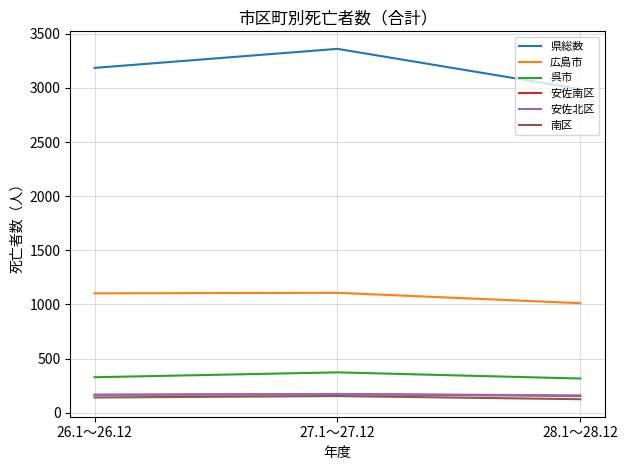

What are all the series names shown in the legend?

県総数, 広島市, 呉市, 安佐南区, 安佐北区, 南区